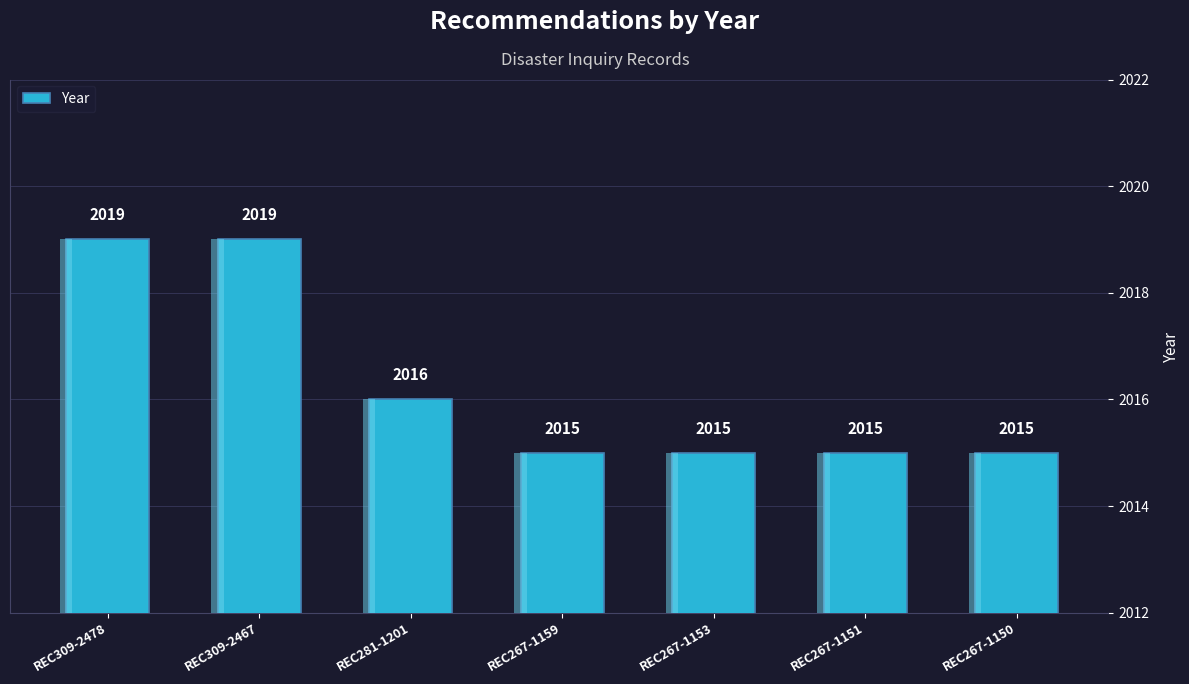

List the labels in order of value, smallest first.

REC267-1159, REC267-1153, REC267-1151, REC267-1150, REC281-1201, REC309-2478, REC309-2467